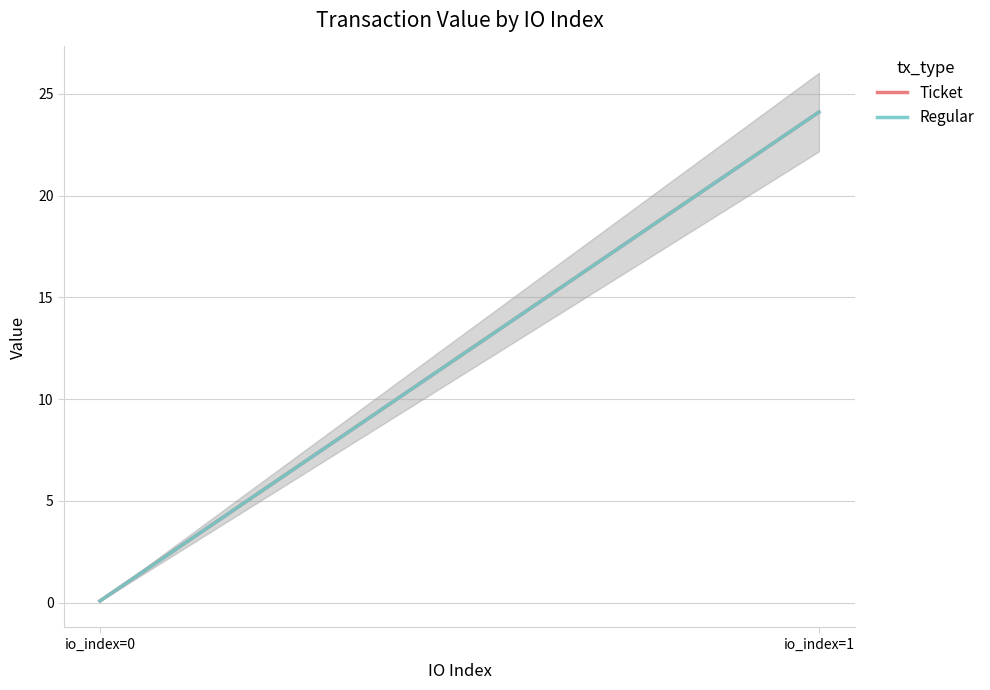

What is the difference between the Regular values at io_index=1 and io_index=0?

24.0